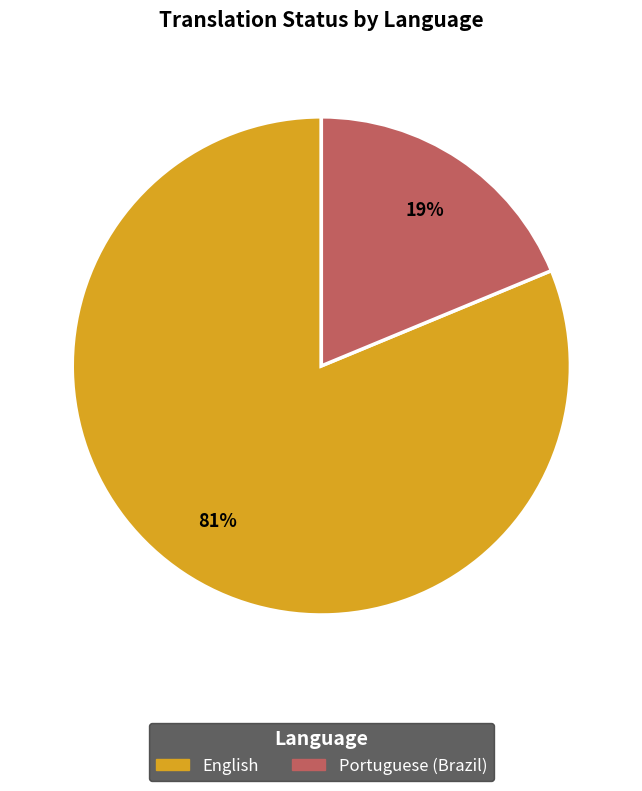

Does any single category account for the majority?

Yes